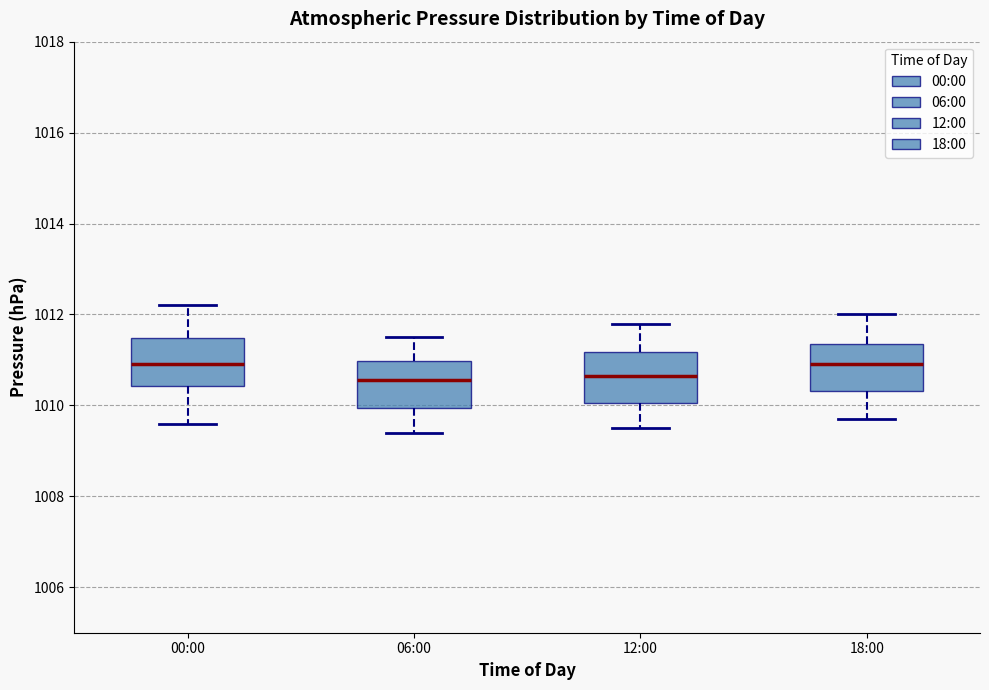

Where is the lower edge of the box for 18:00 on the y-axis? The values are not printed on the chart, so give them approximately, as read against the axis.

1010.4